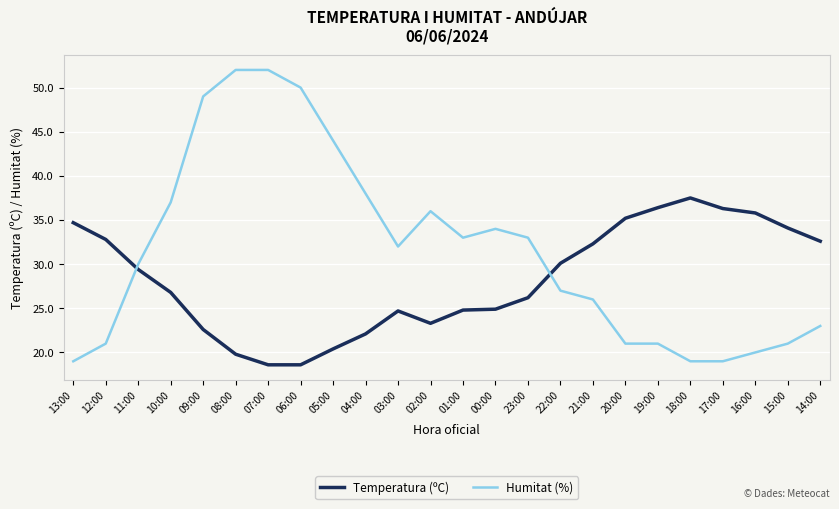

How many intersections are there between Temperatura (ºC) and Humitat (%)?

2